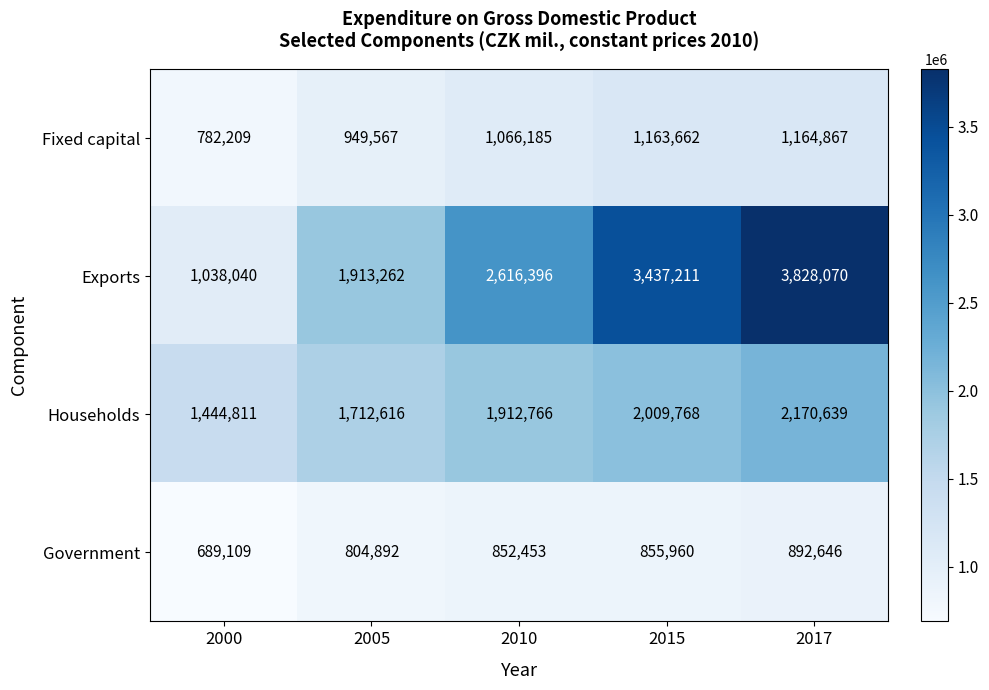

The Households series shows 3396249 at 2017. True or false?

False